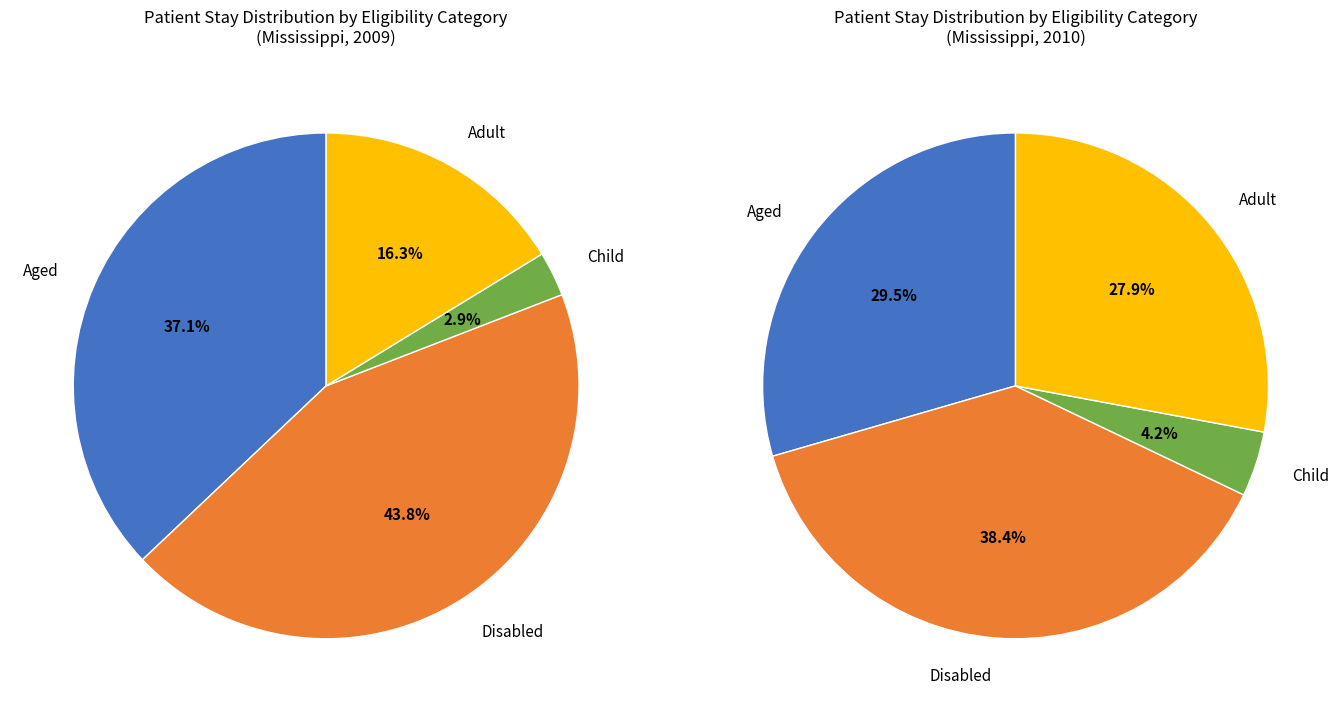

True or false: Disabled accounts for 44% of the total.

True